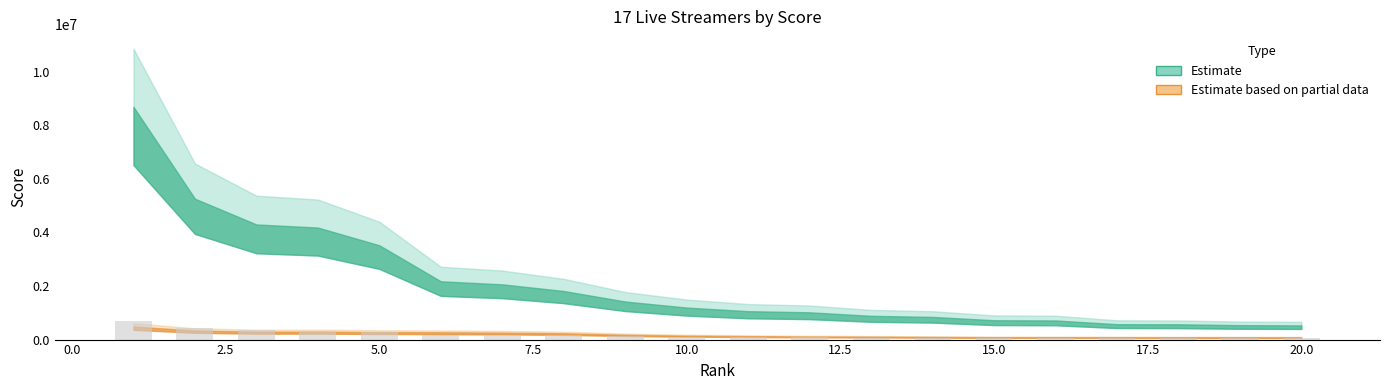

What is the average value?

171781.8